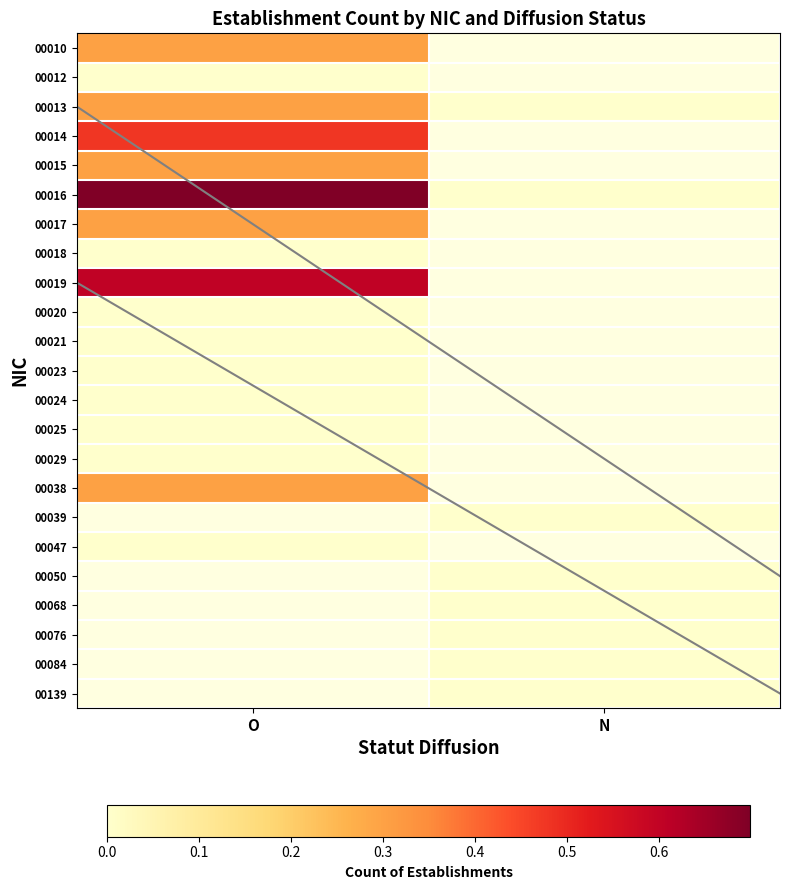

Is the value of 00076 at O greater than the value of 00139 at O?

No